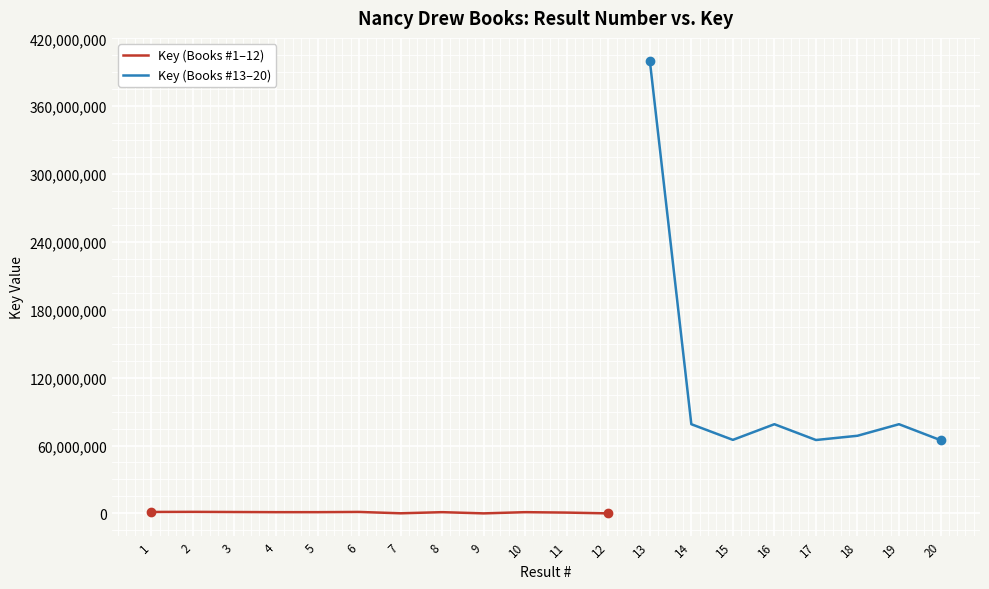

Which has a higher value, 8 or 15?

15